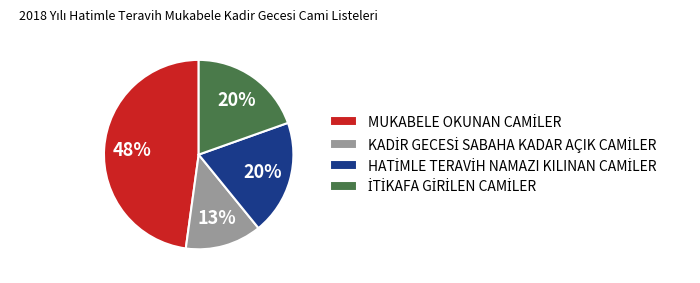

How many slices are in this pie chart?

4